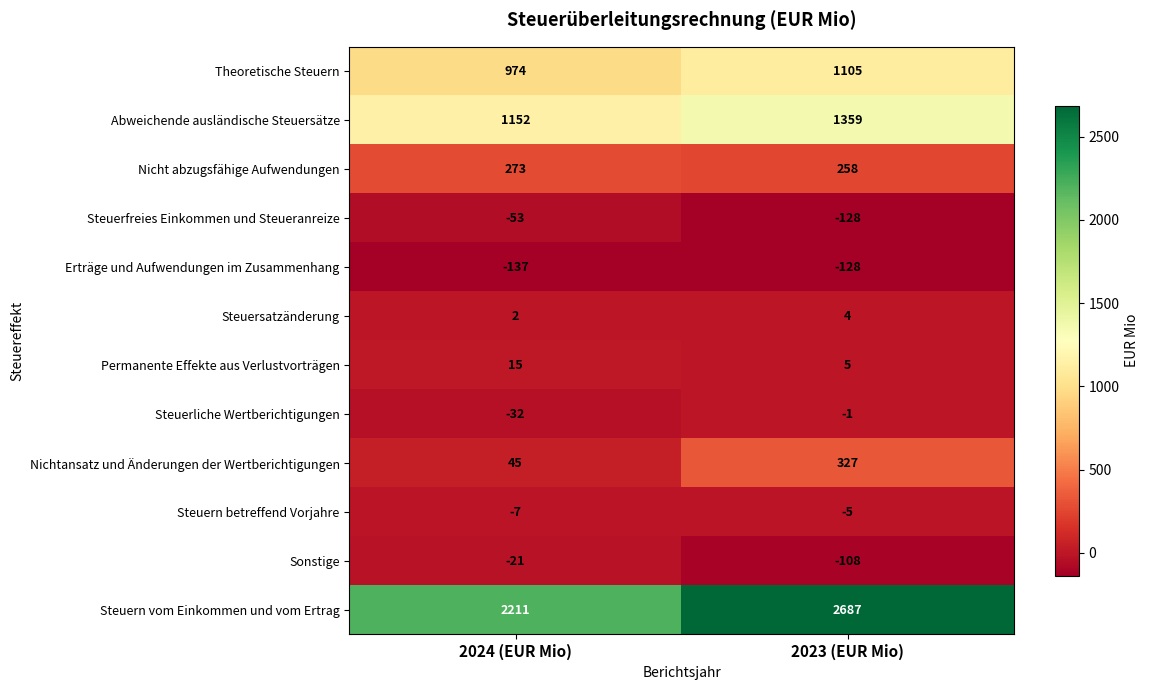

Rank the series by their maximum value, from highest to lowest.

Steuern vom Einkommen und vom Ertrag, Abweichende ausländische Steuersätze, Theoretische Steuern, Nichtansatz und Änderungen der Wertberichtigungen, Nicht abzugsfähige Aufwendungen, Permanente Effekte aus Verlustvorträgen, Steuersatzänderung, Steuerliche Wertberichtigungen, Steuern betreffend Vorjahre, Sonstige, Steuerfreies Einkommen und Steueranreize, Erträge und Aufwendungen im Zusammenhang